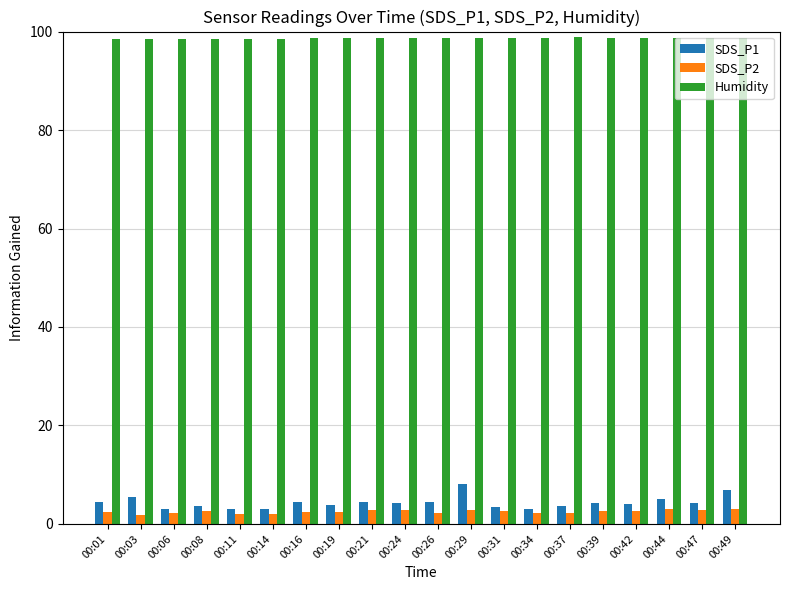

What is the average value of the SDS_P1 series?

4.3